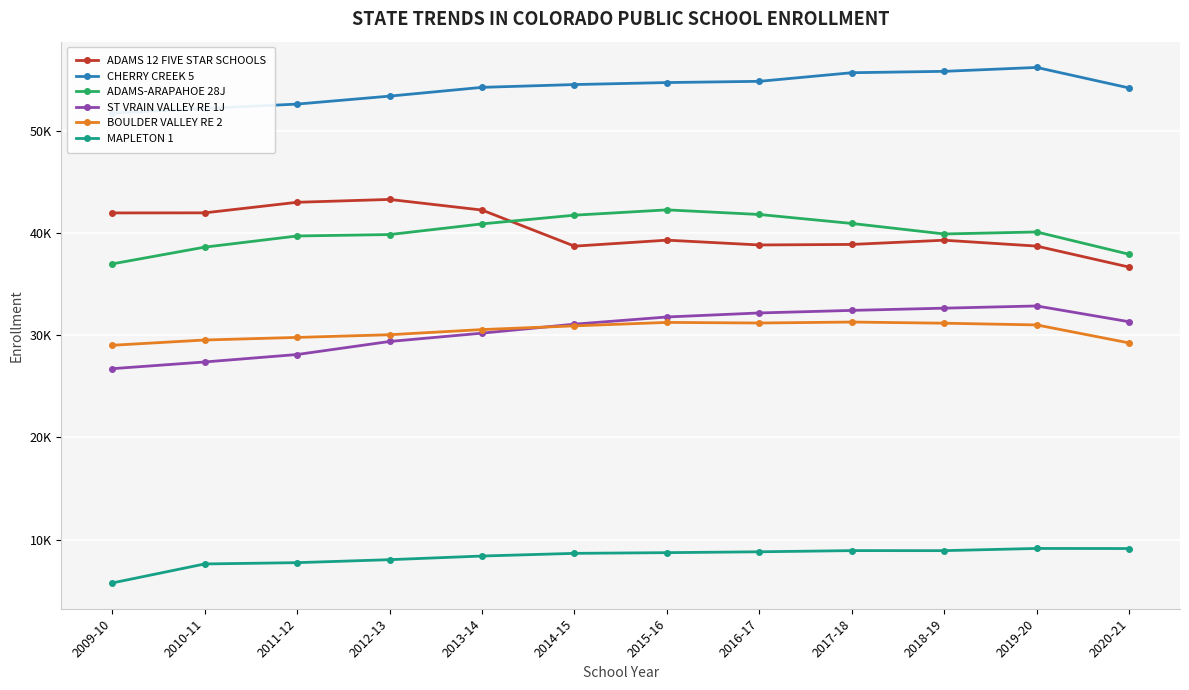

What is the sum of all MAPLETON 1 values?

100019